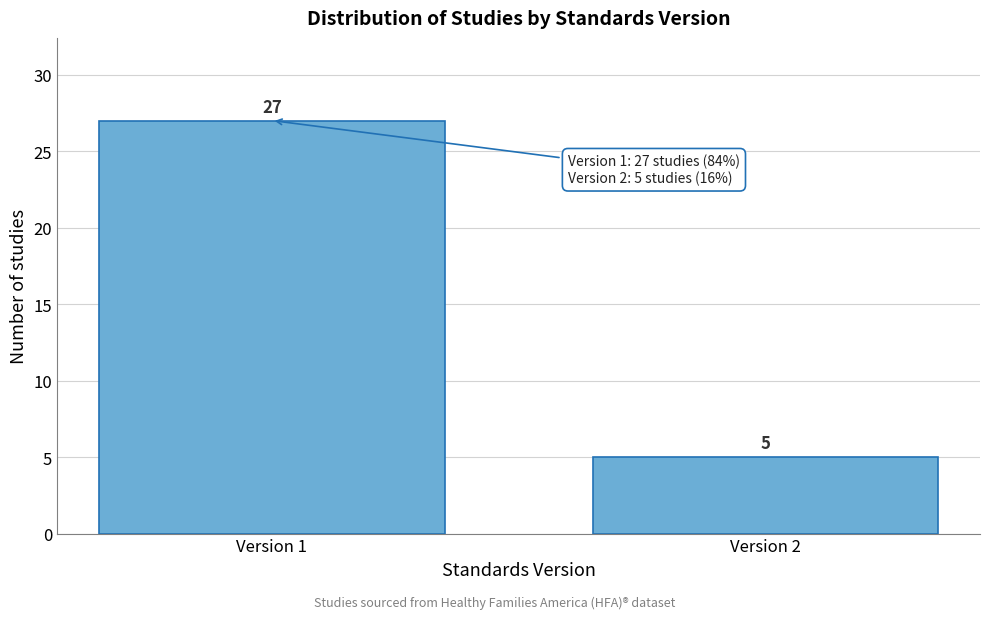

Reading left to right, what are all the values shown in this chart?

27	5